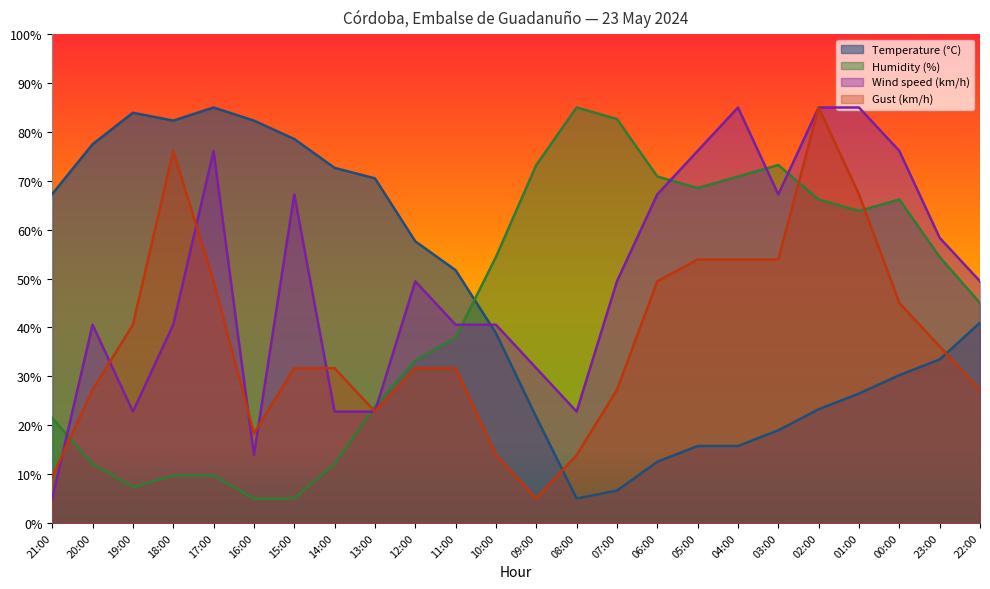

Rank the series by their average value, from lowest to highest.

Gust (km/h), Humidity (%), Temperature (°C), Wind speed (km/h)